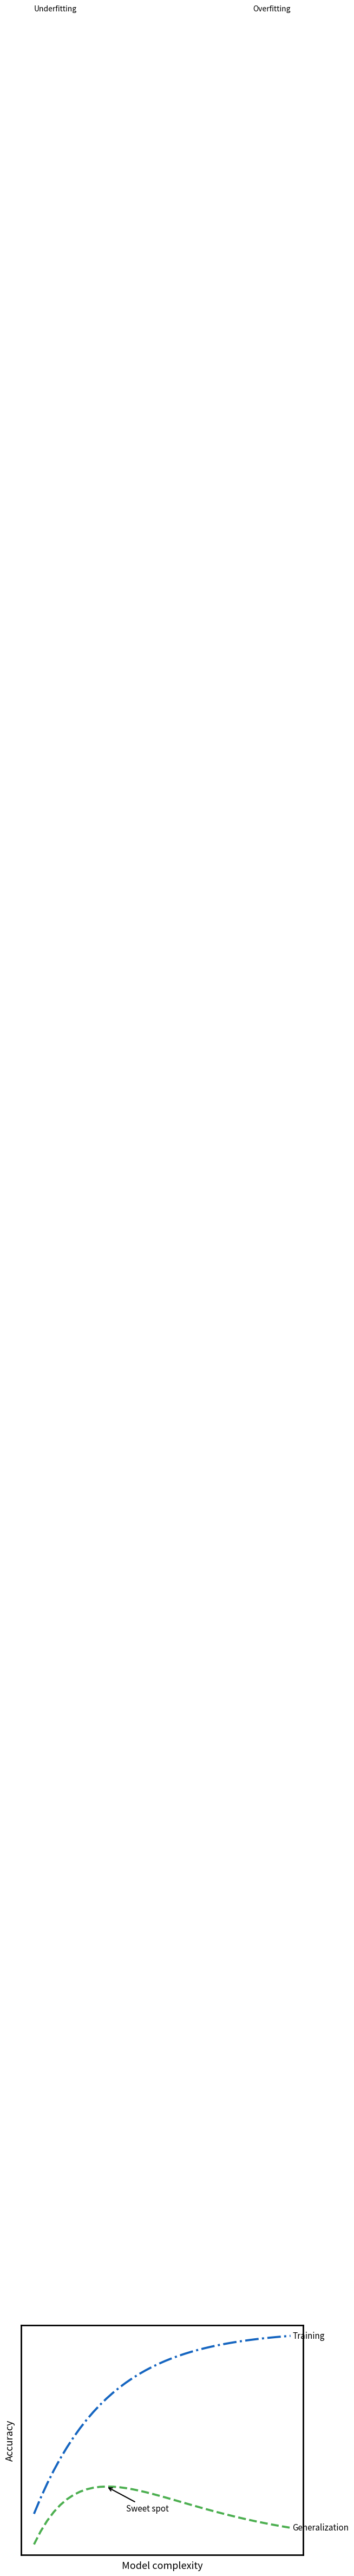

Does the chart display data point markers on the line(s)?

No